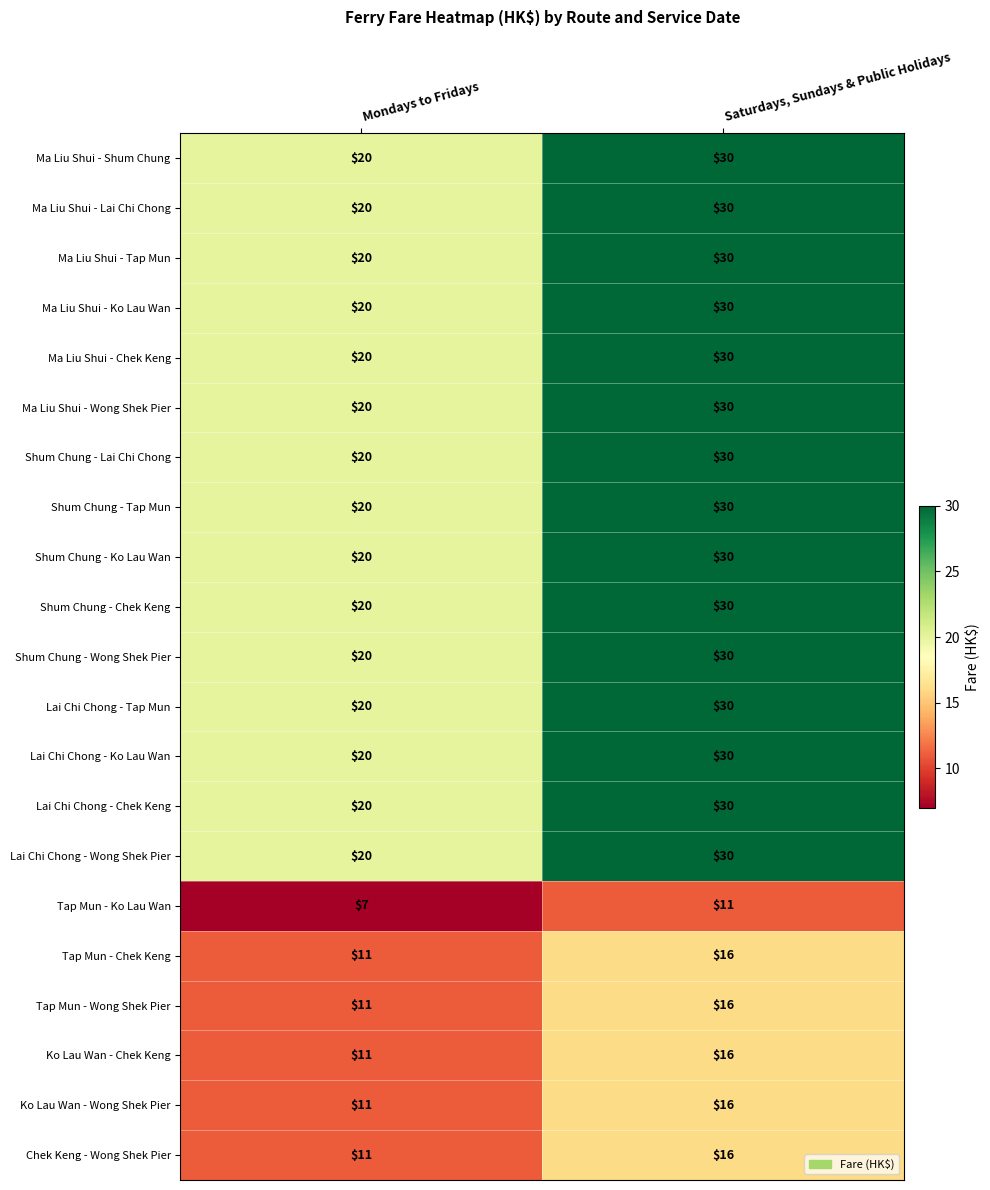

What is the highest value of the Lai Chi Chong - Chek Keng series?

30